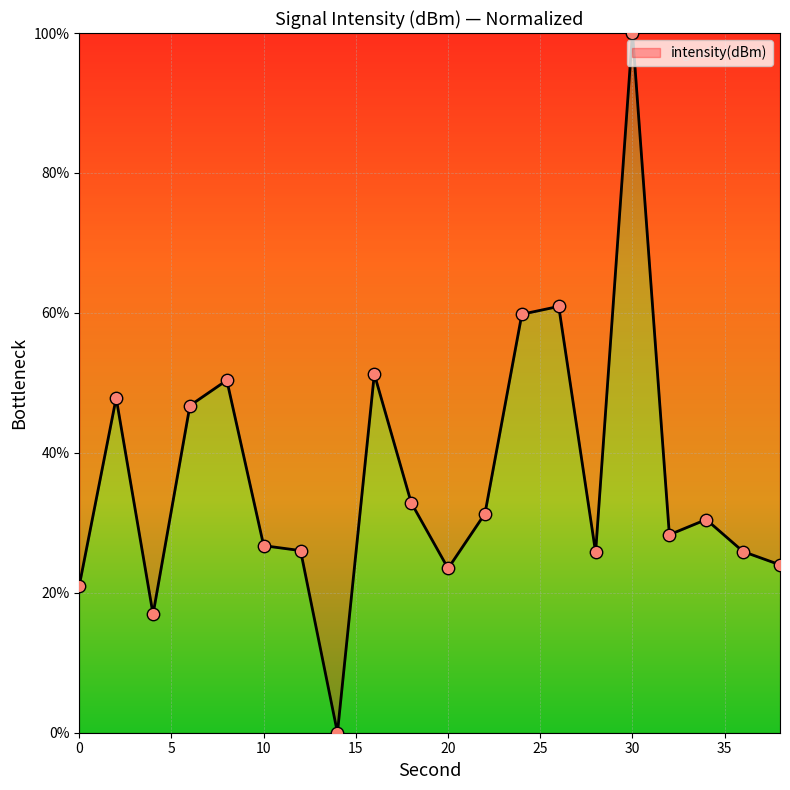

What is the greatest value displayed?

100.0